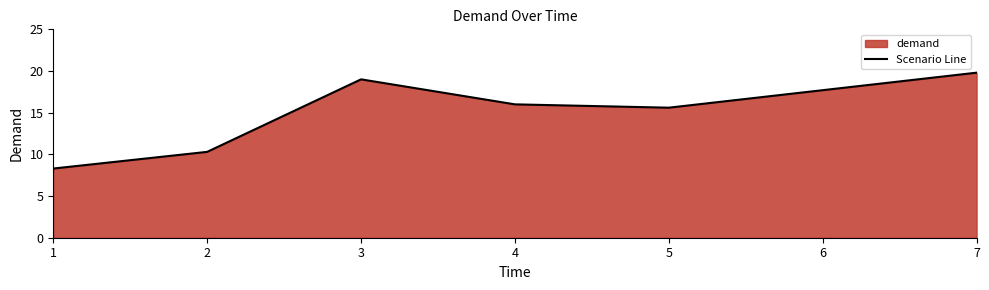

How many points are higher than both their immediate neighbors (excluding endpoints)?

1